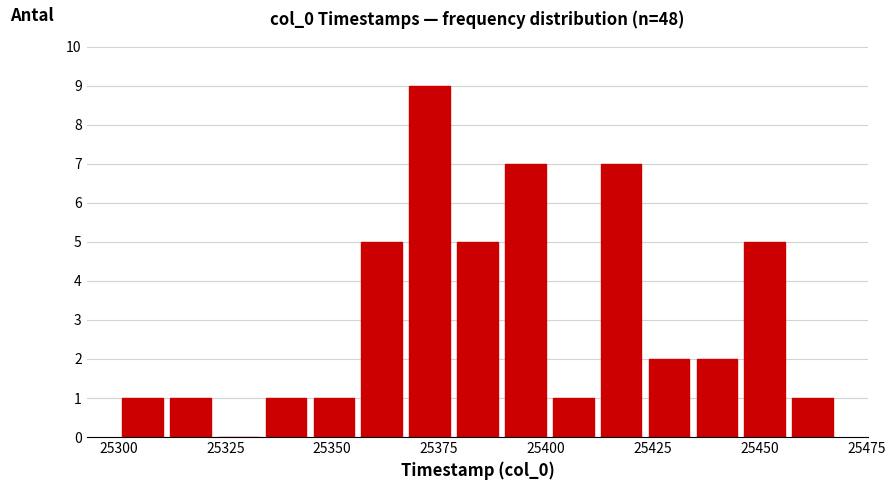

Read against the x-axis, roughly where is the centre of the tallest bar?

25375